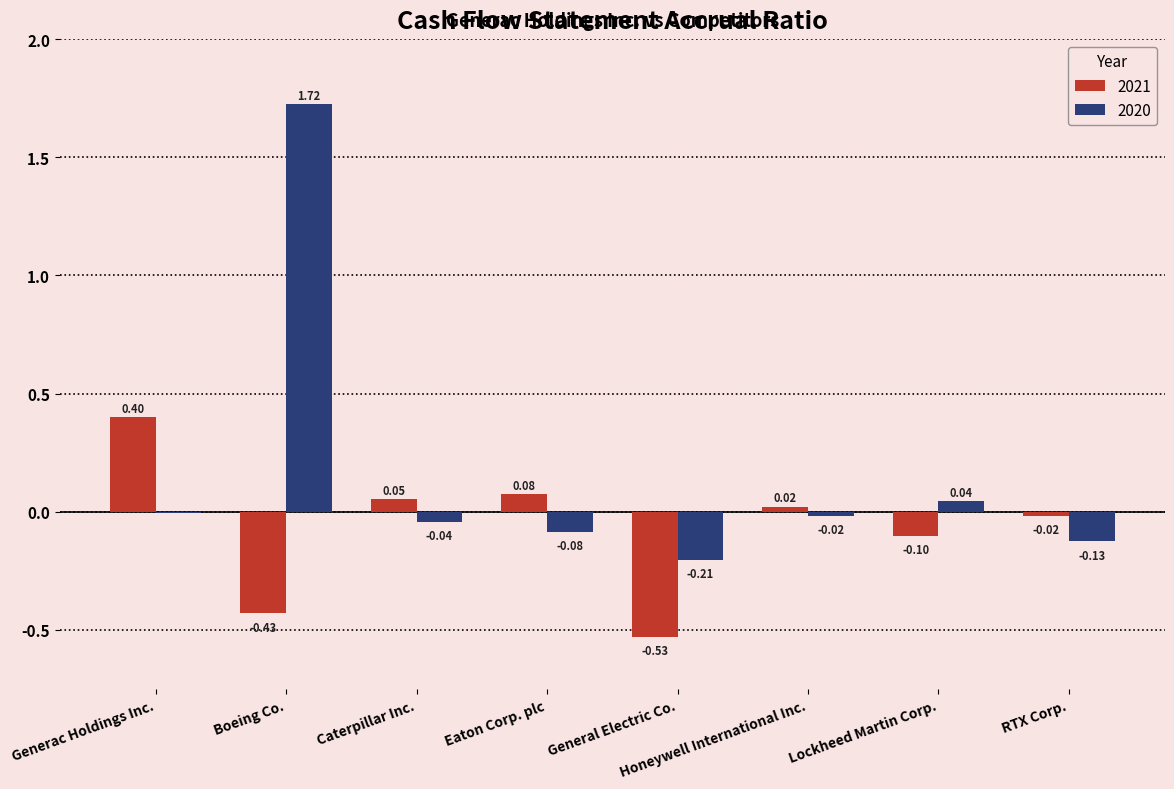

Which series has the largest total across all categories?

2020